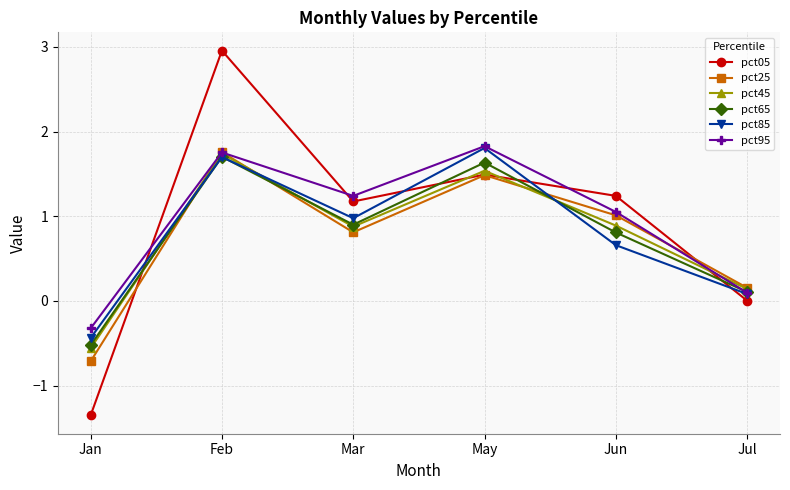

The pct65 series shows 1.7 at Feb. True or false?

True